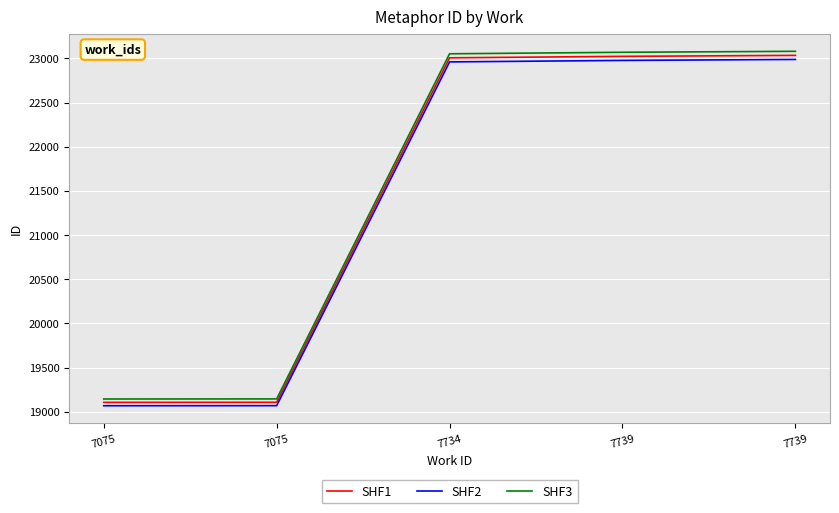

What are all the series names shown in the legend?

SHF1, SHF2, SHF3